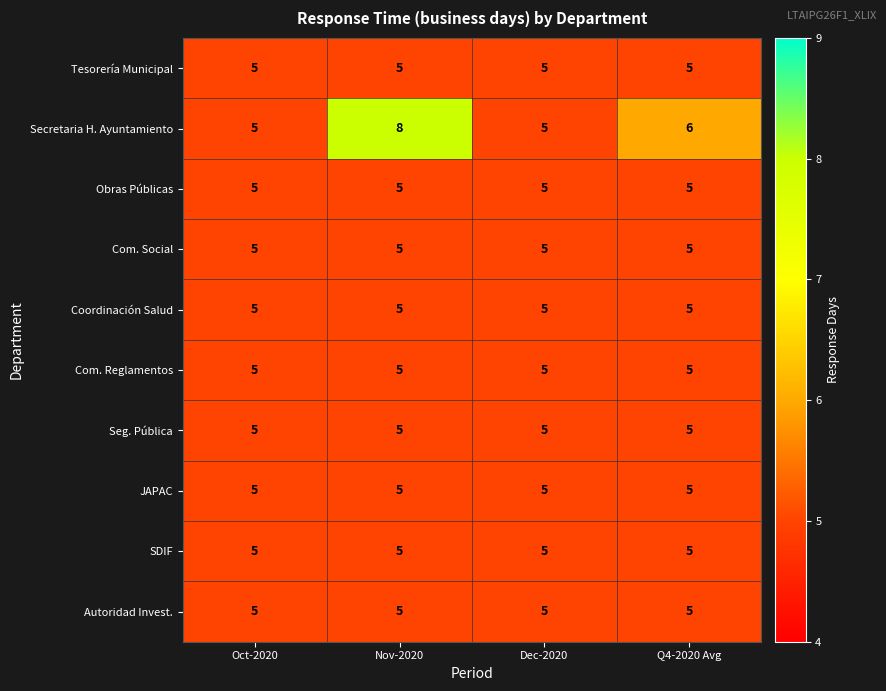

True or false: Seg. Pública has a value of 8 at Oct-2020.

False